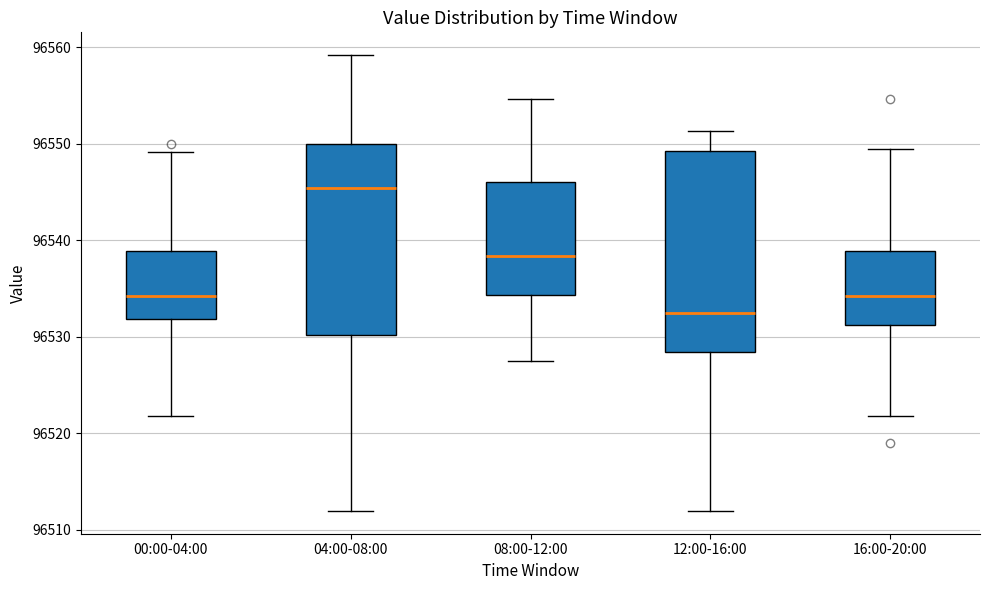

Which box has the highest median line?

04:00-08:00